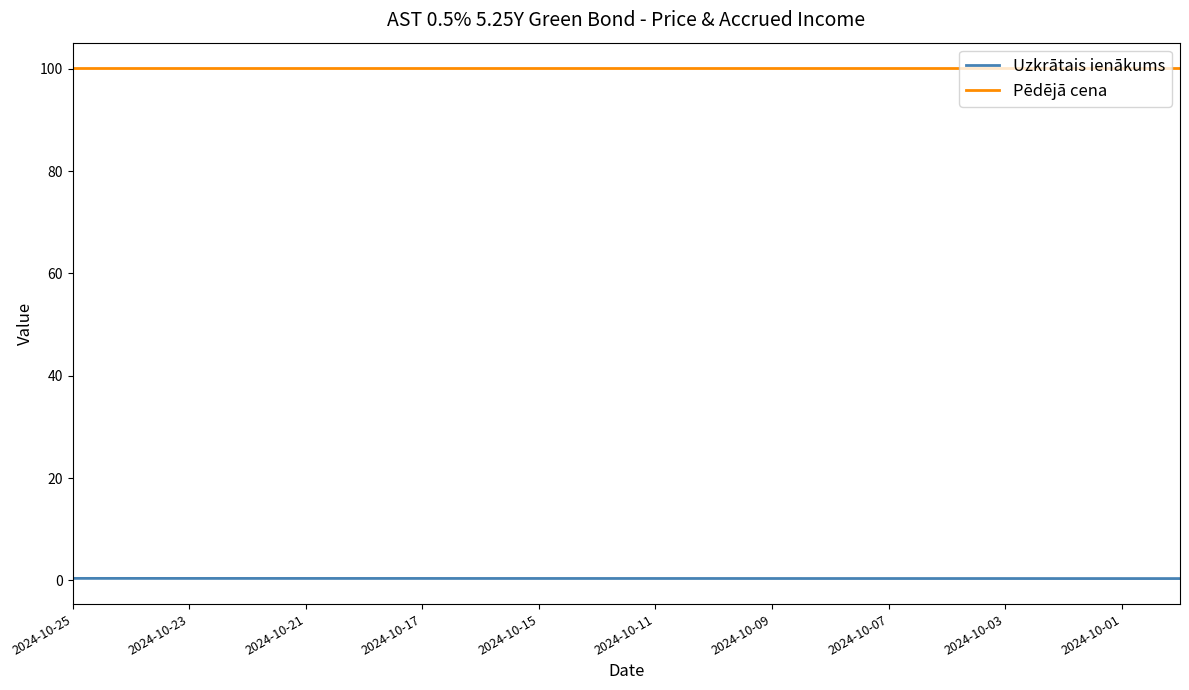

True or false: Uzkrātais ienākums and Pēdējā cena cross at least once.

False